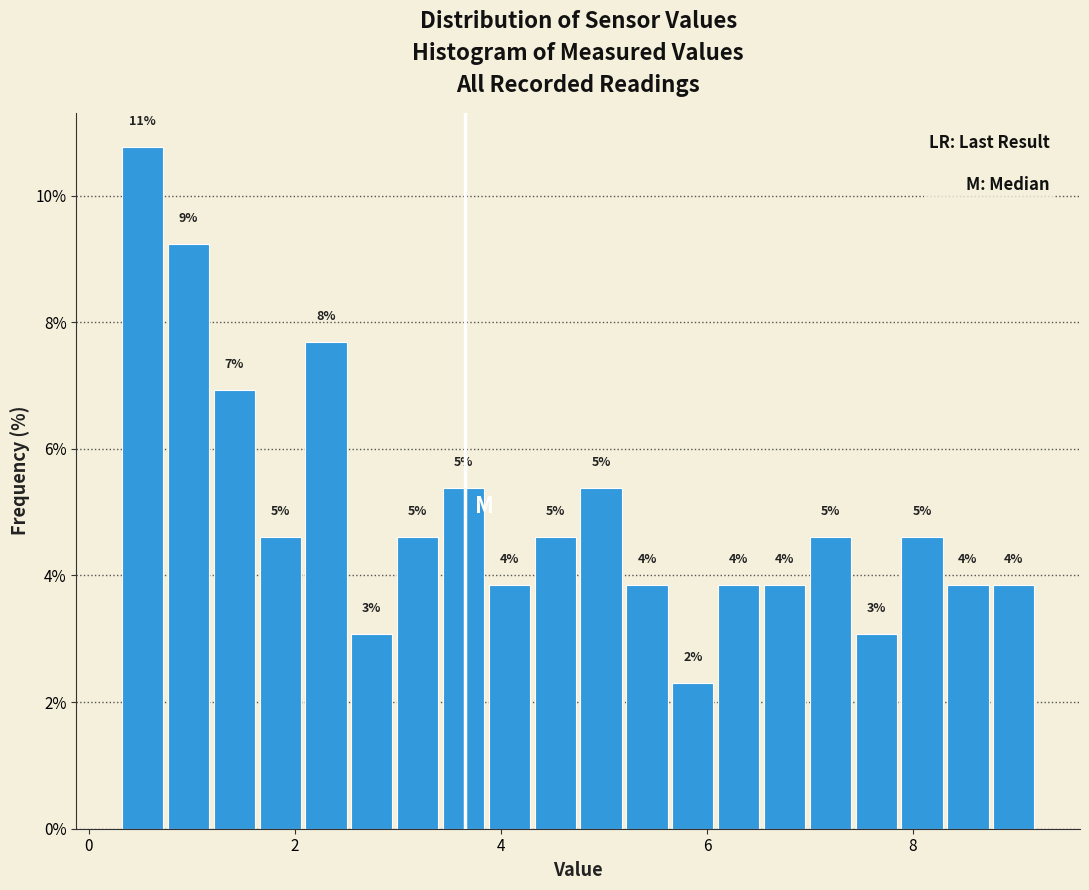

Read against the x-axis, roughly where is the centre of the tallest bar?

0.6